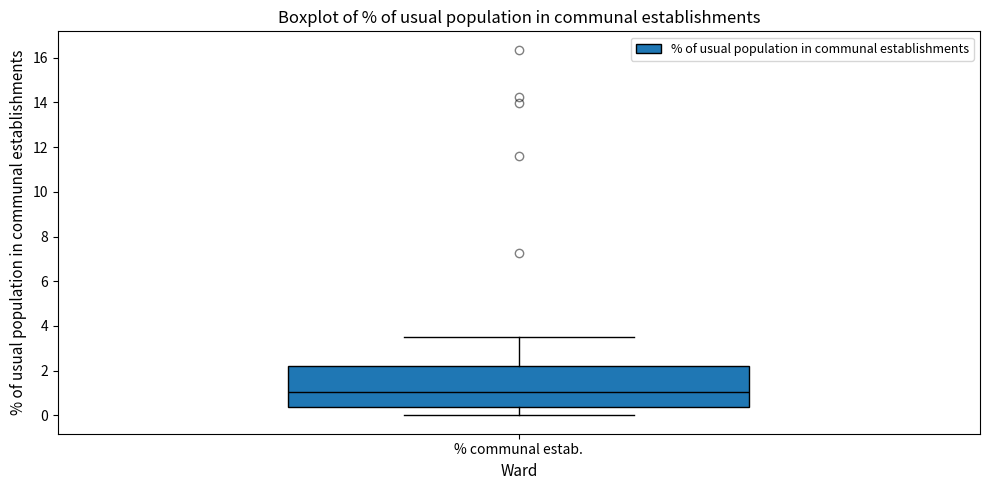

Where does the upper whisker of the box for % communal estab. end on the y-axis? The values are not printed on the chart, so give them approximately, as read against the axis.

3.6